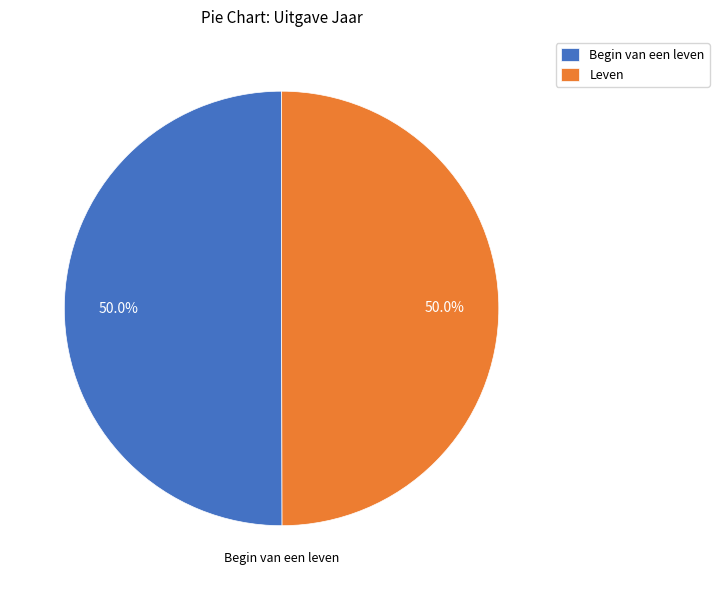

Do Leven and Begin van een leven together represent more than half of the pie?

Yes